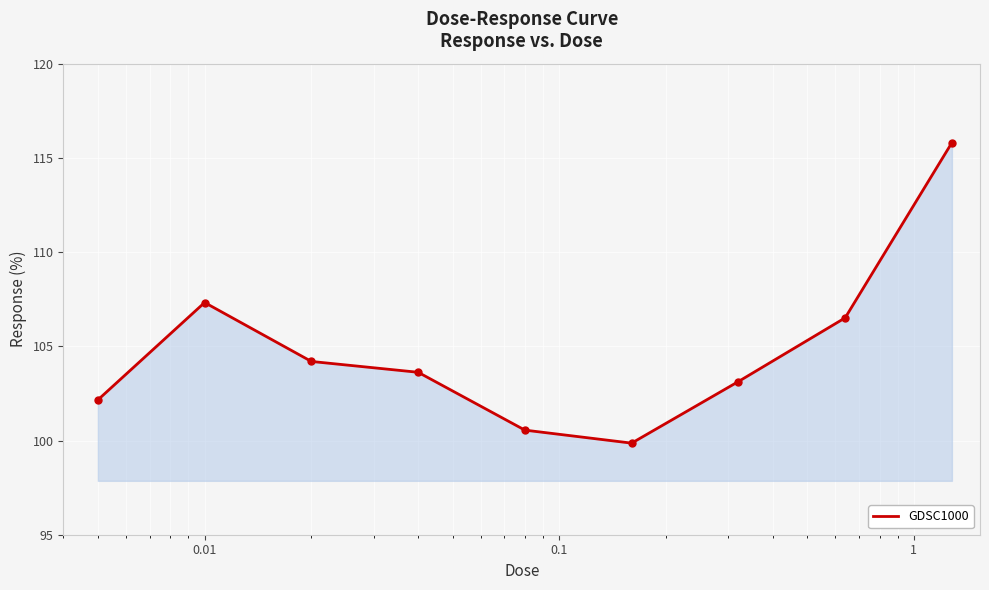

What is the difference between the maximum and minimum values?

15.9